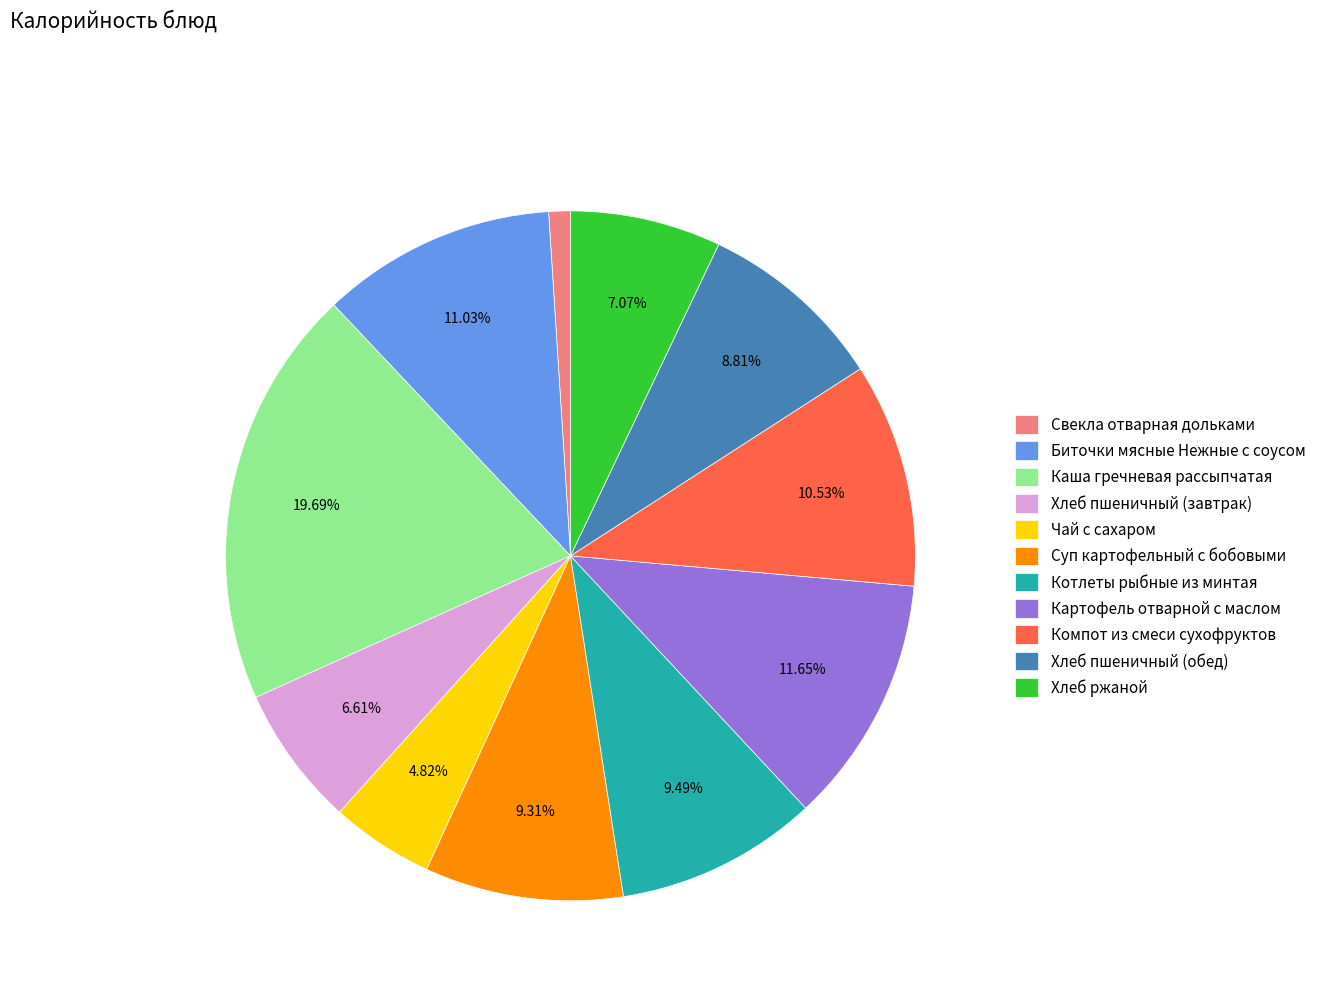

Does Хлеб ржаной account for over 50% of the chart?

No